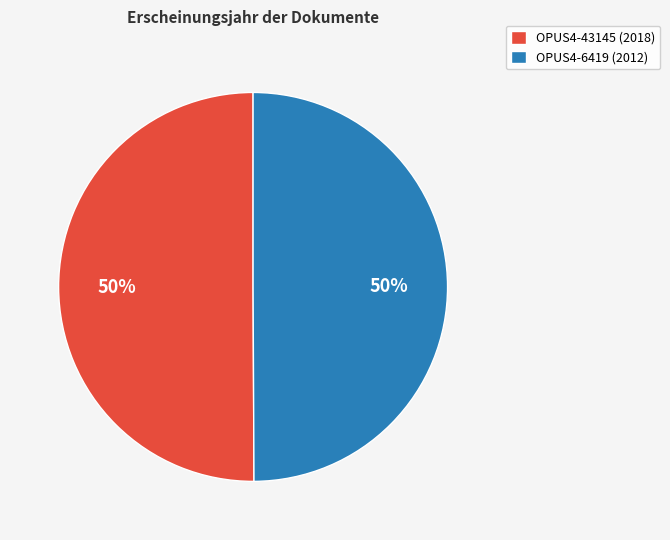

Combined, do OPUS4-6419 (2012) and OPUS4-43145 (2018) account for over 50%?

Yes